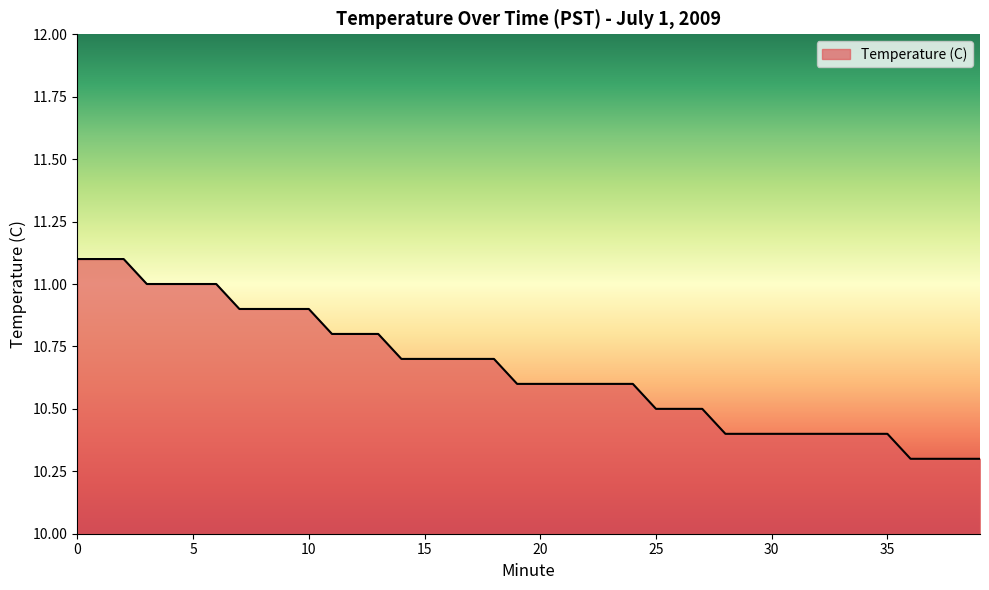

What is the difference between the maximum and minimum values?

0.8